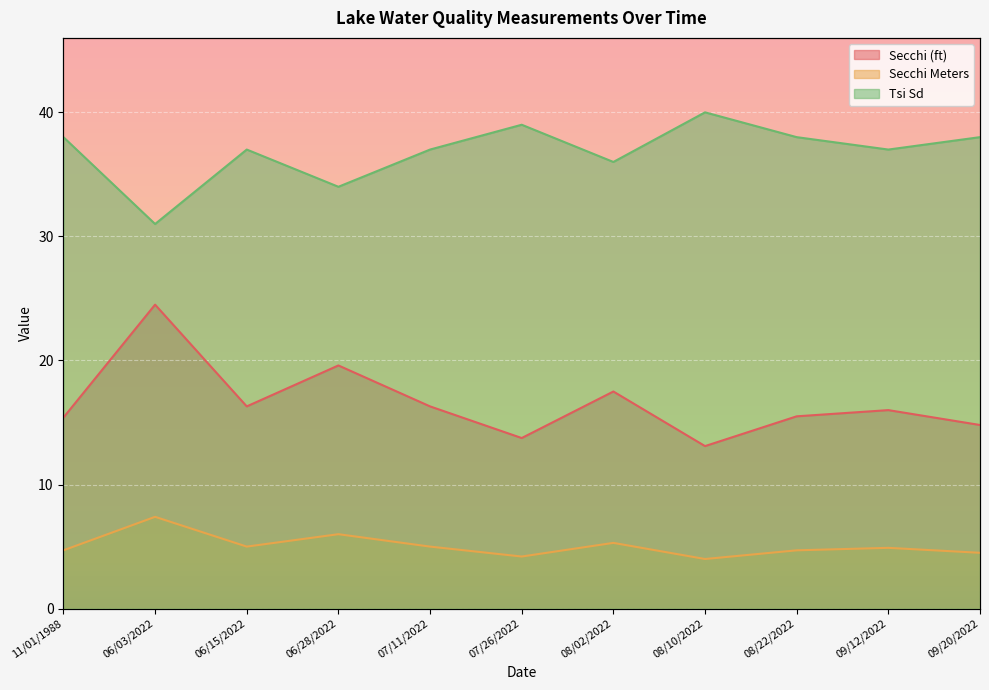

List the series in order of their overall mean, highest first.

Tsi Sd, Secchi (ft), Secchi Meters